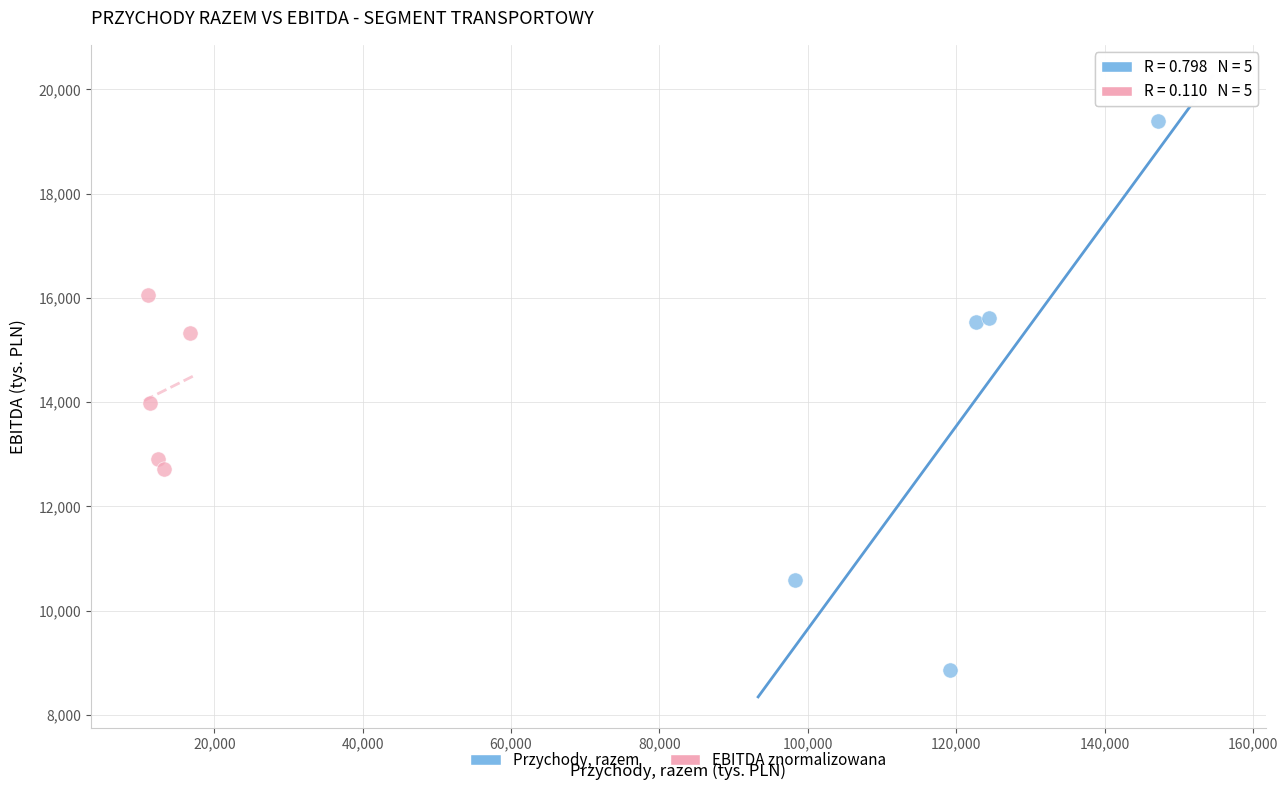

Which series has the largest Y range (max minus min)?

Przychody, razem